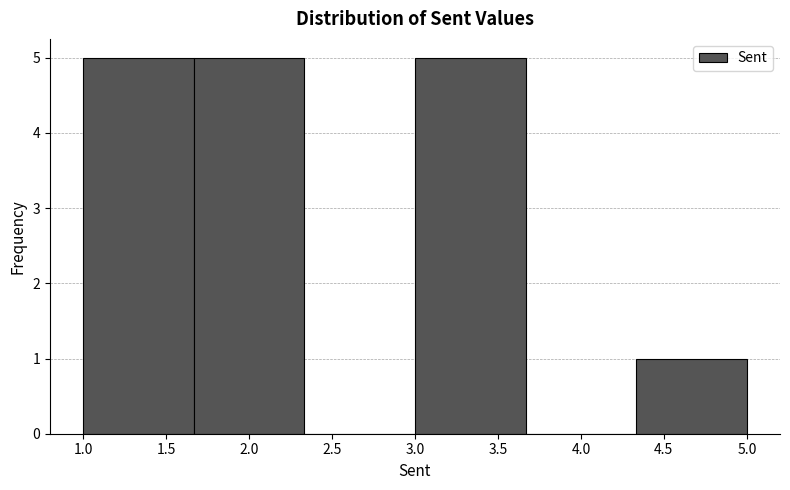

What is the height of the bar covering 1.65 to 2.35 on the x-axis? Neither the bar edges nor the heights are printed on the chart, so give them approximately, as read against the axes.

5